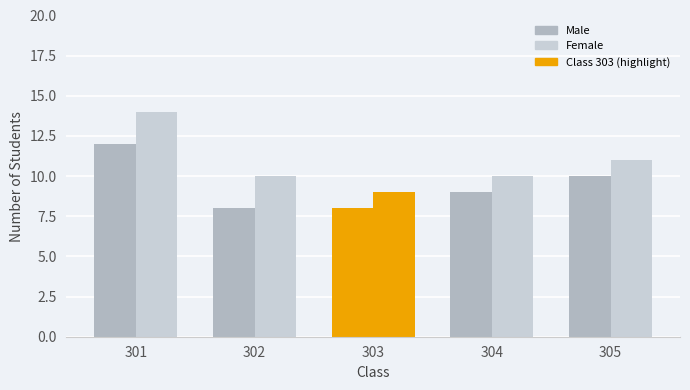

What is the maximum value for Female?

14